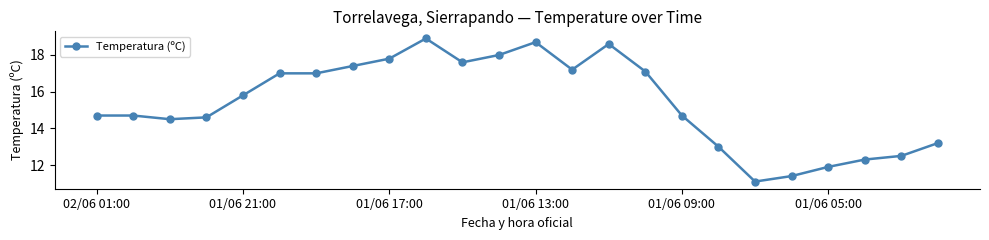

What is the value of the 10th point from the left?

18.9